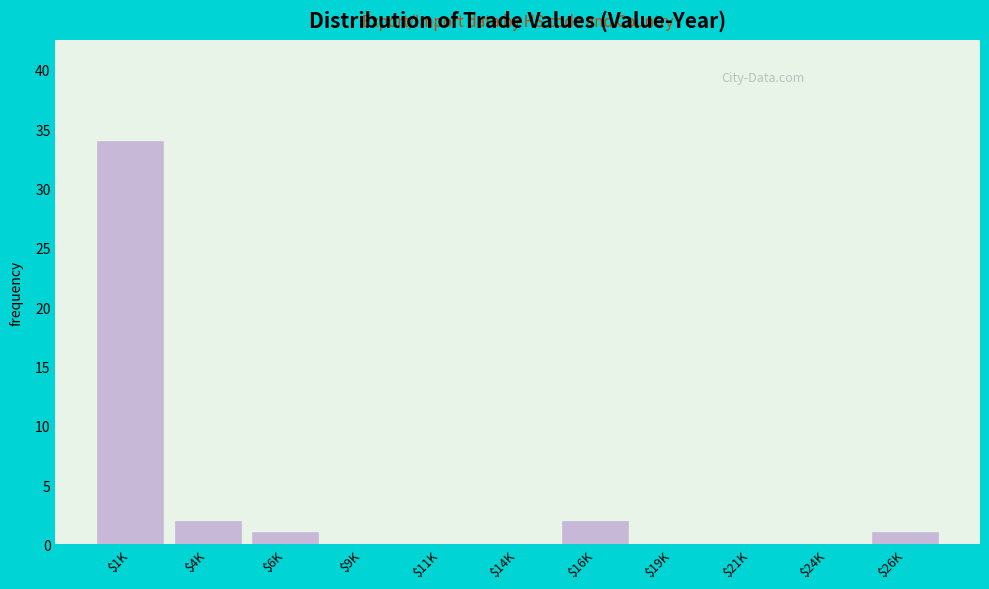

What is the greatest value displayed?

34